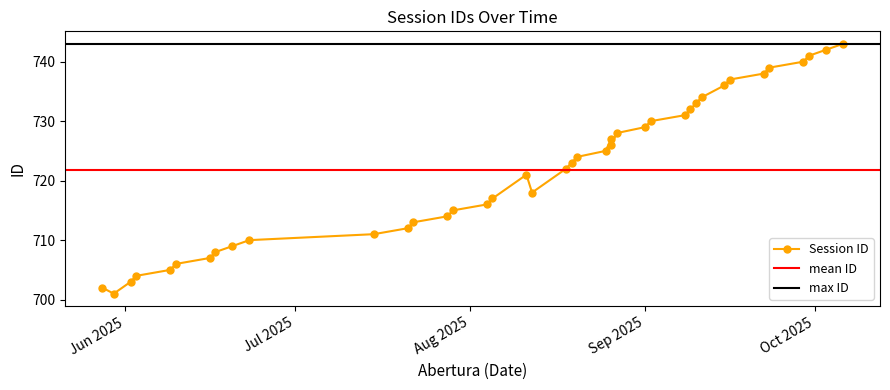

What is the difference between the maximum and minimum values?

42